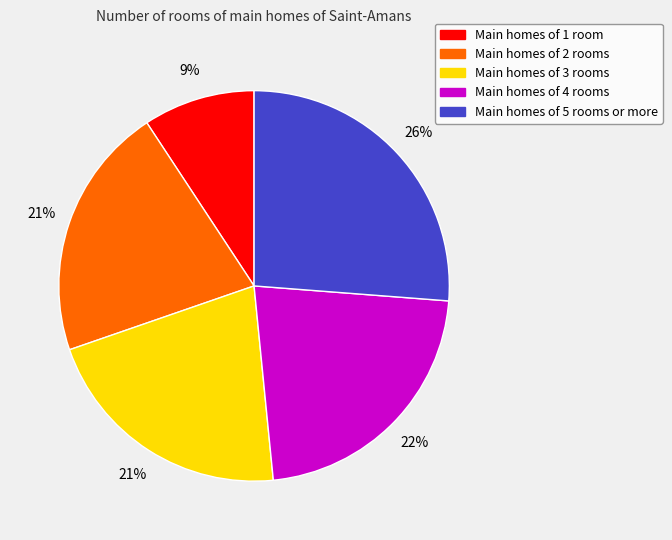

To the nearest percent, what is the combined percentage of Main homes of 5 rooms or more and Main homes of 3 rooms?

47%